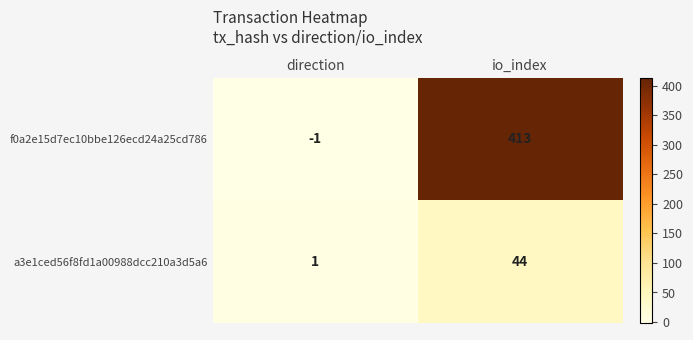

List the series in order of their peak value, highest first.

f0a2e15d7ec10bbe126ecd24a25cd786, a3e1ced56f8fd1a00988dcc210a3d5a6